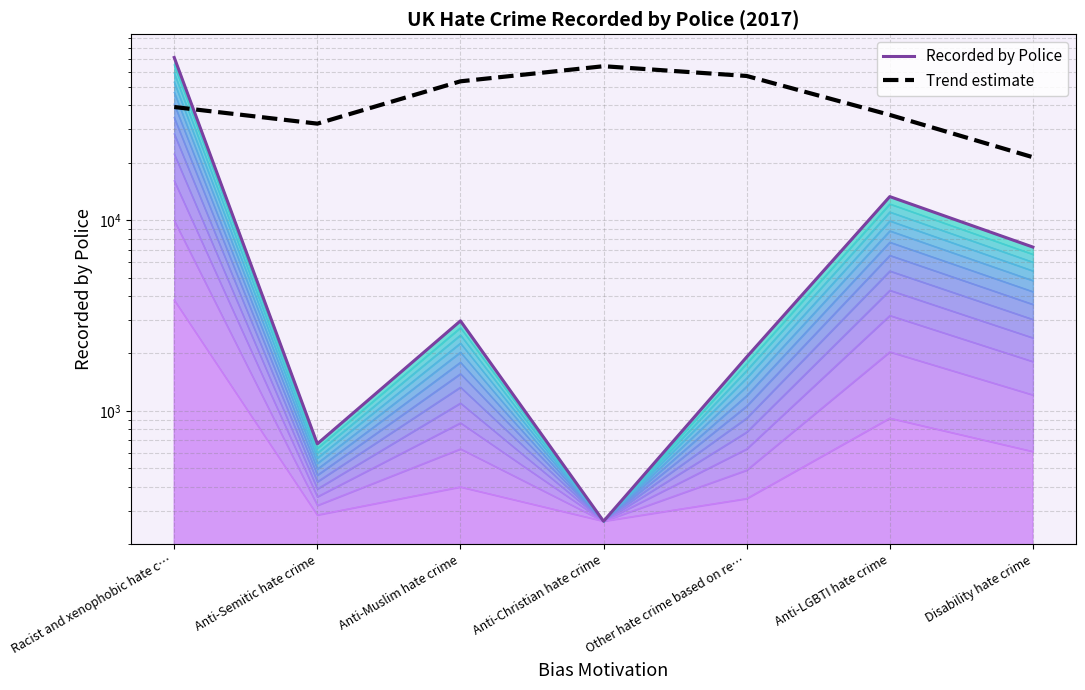

Reading right to left, transcribe all the data shown in this chart.

Recorded by Police: 7226.0	13289.0	1916.0	264.0	2965.0	672.0	71251.0
Trend estimate: 21375.3	35625.5	57000.8	64125.9	53438.2	32063.0	39188.1